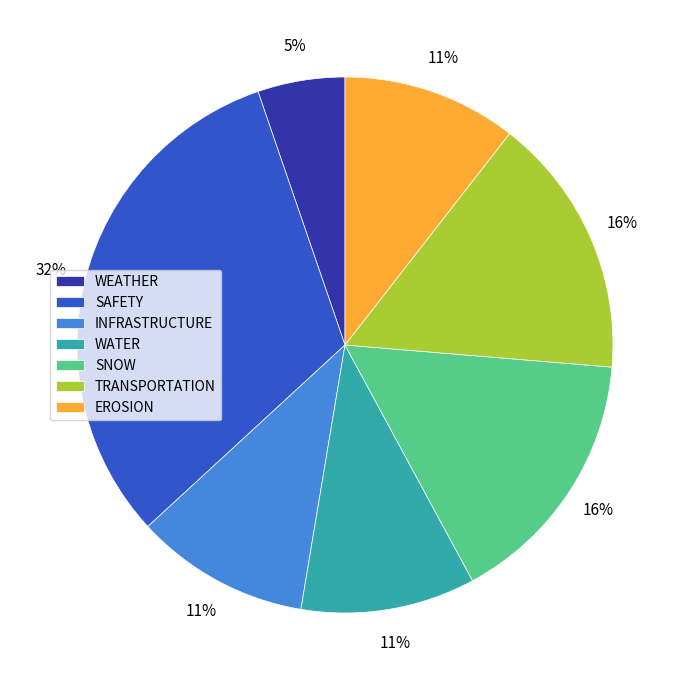

Which slice is the smallest?

WEATHER